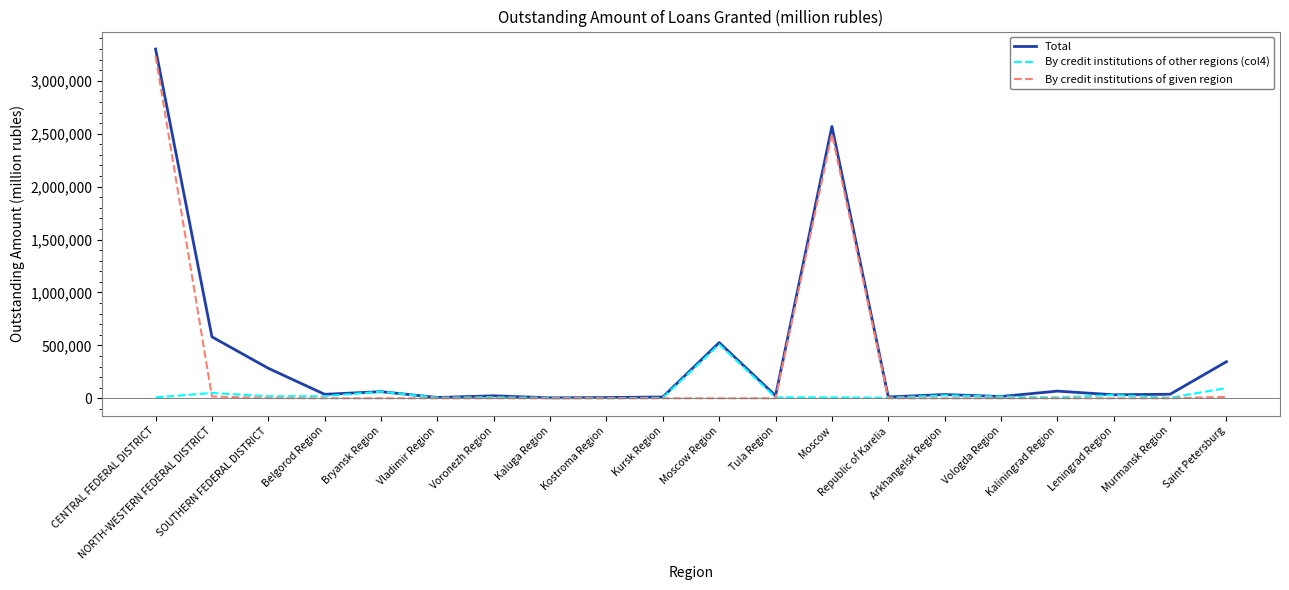

At how many categories does at least one series exceed 769110?

2